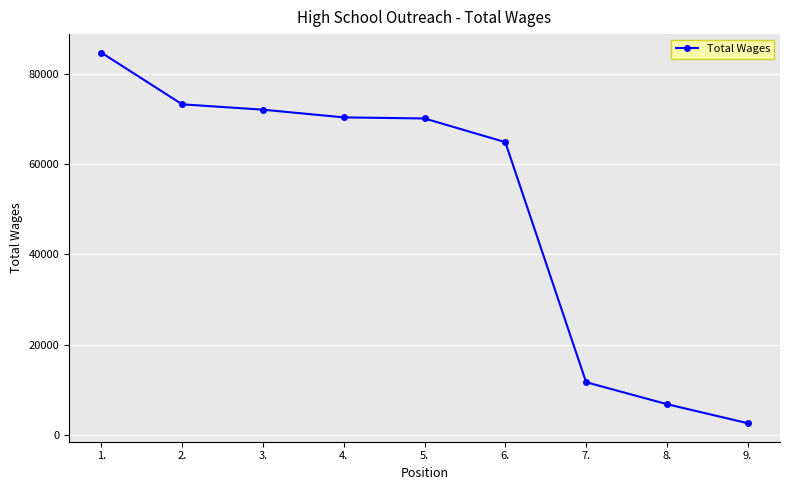

How many lines are shown in the chart?

1